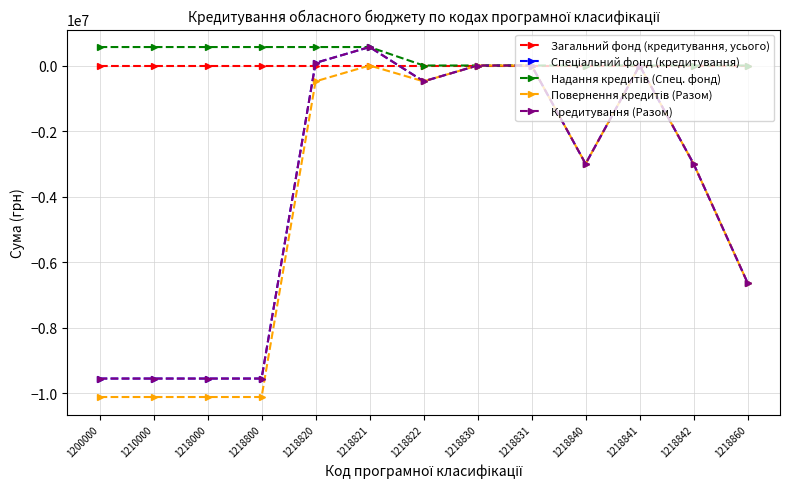

Is this an area chart (filled region under the line)?

No